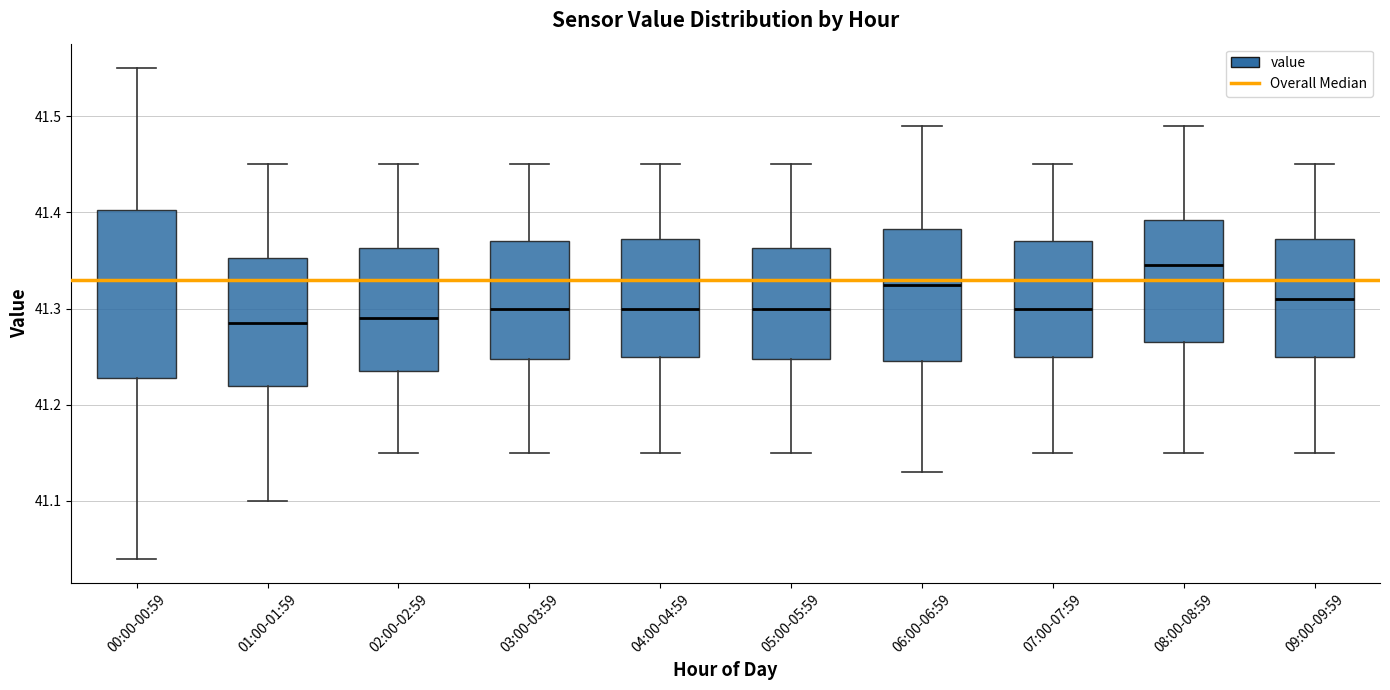

Comparing the boxes themselves (not the whiskers), which one is the tallest?

00:00-00:59